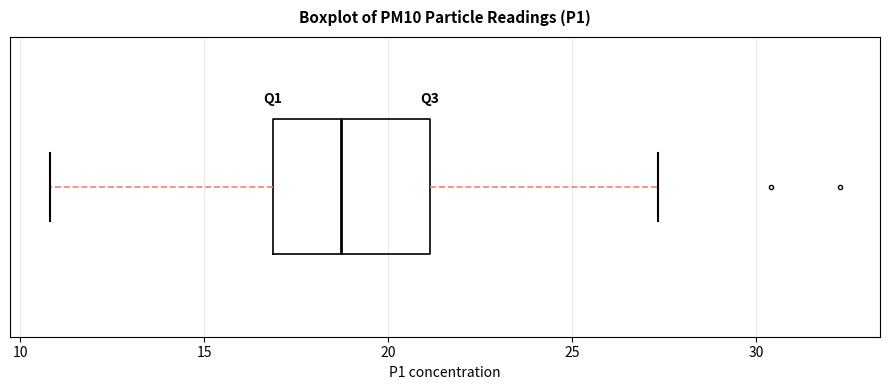

Where is the left edge of the box on the x-axis? The values are not printed on the chart, so give them approximately, as read against the axis.

17.0